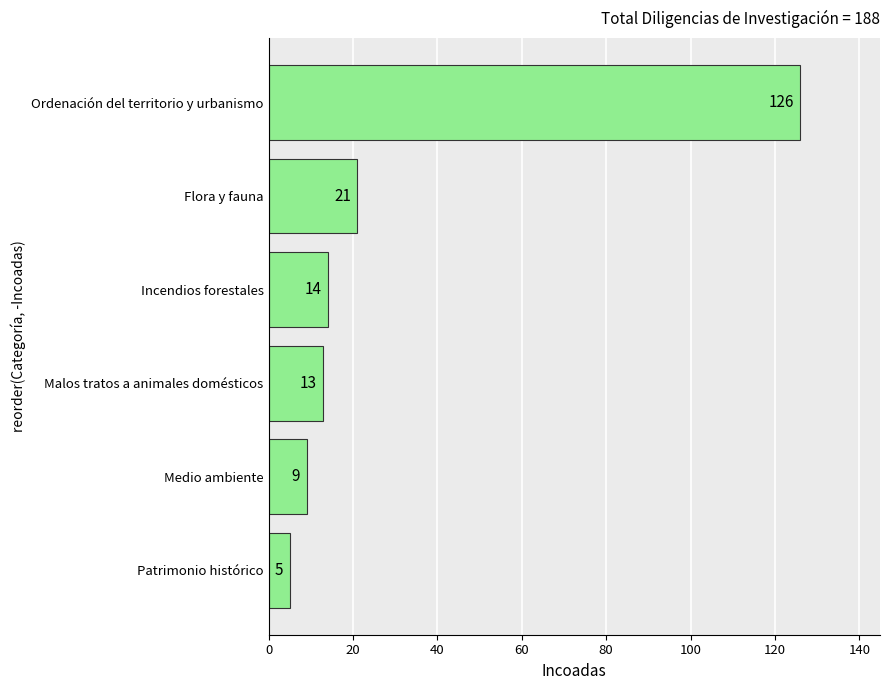

What is the average value?

31